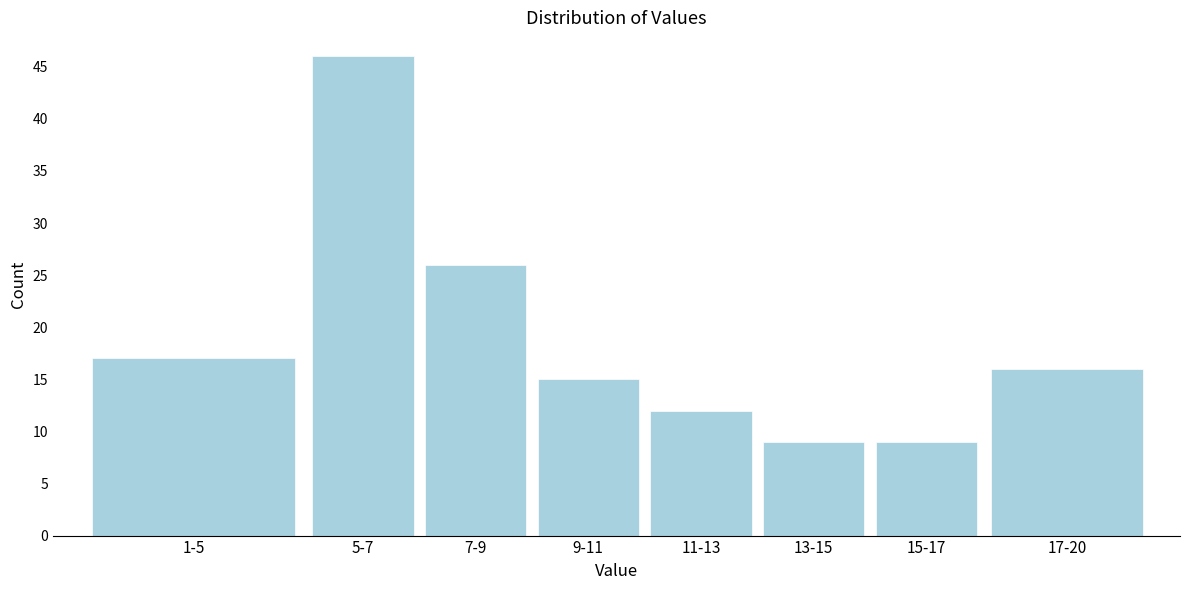

Reading left to right, what are all the values shown in this chart?

1-5=17	5-7=46	7-9=26	9-11=15	11-13=12	13-15=9	15-17=9	17-20=16